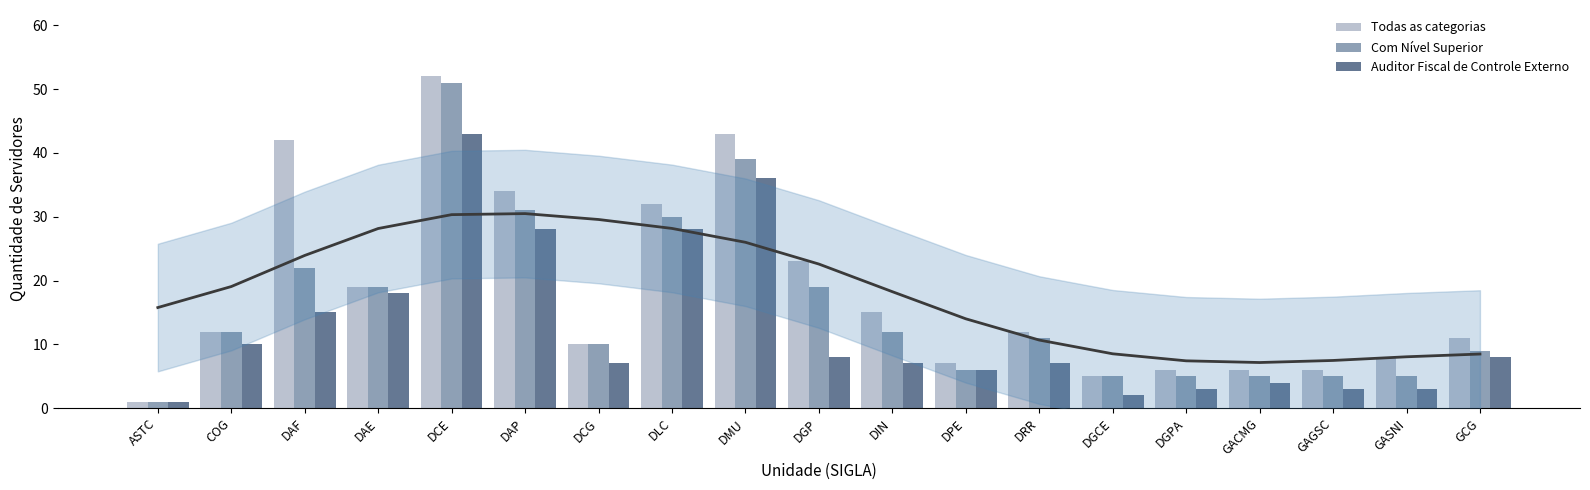

What are all the series names shown in the legend?

Todas as categorias, Com Nível Superior, Auditor Fiscal de Controle Externo